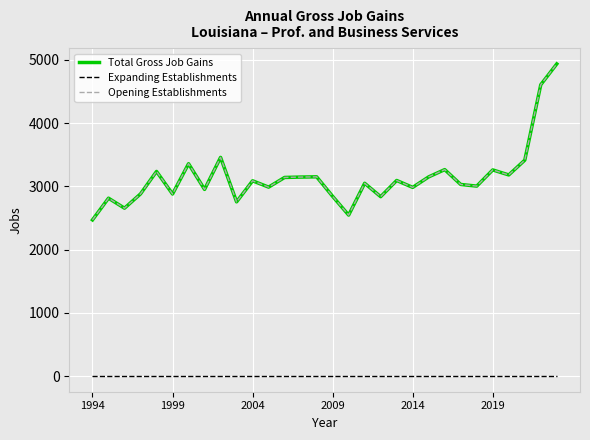

Reading right to left, transcribe all the data shown in this chart.

Total Gross Job Gains: 4936	4607	3414	3181	3260	3004	3030	3265	3150	2984	3093	2837	3049	2546	2842	3151	3147	3141	2988	3088	2755	3458	2952	3358	2879	3236	2881	2655	2813	2470
Expanding Establishments: 0	0	0	0	0	0	0	0	0	0	0	0	0	0	0	0	0	0	0	0	0	0	0	0	0	0	0	0	0	0
Opening Establishments: 4936	4607	3414	3181	3260	3004	3030	3265	3150	2984	3093	2837	3049	2546	2842	3151	3147	3141	2988	3088	2755	3458	2952	3358	2879	3236	2881	2655	2813	2470